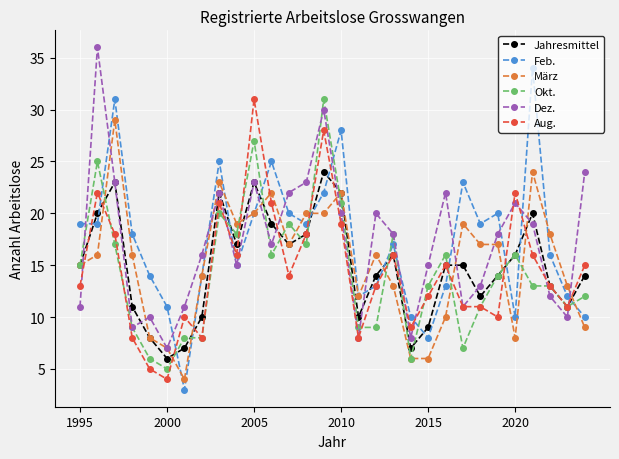

In Dez., how many points are higher than both neighbors (excluding endpoints)?

8